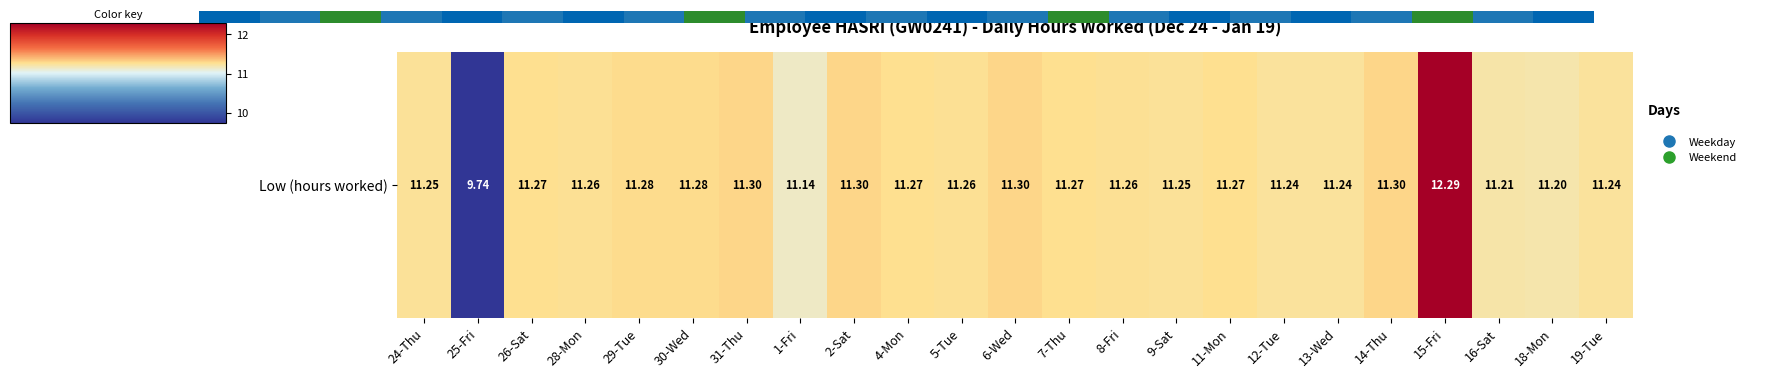

Approximately how many times larger is the value at 24-Thu compared to 18-Mon?

1.0